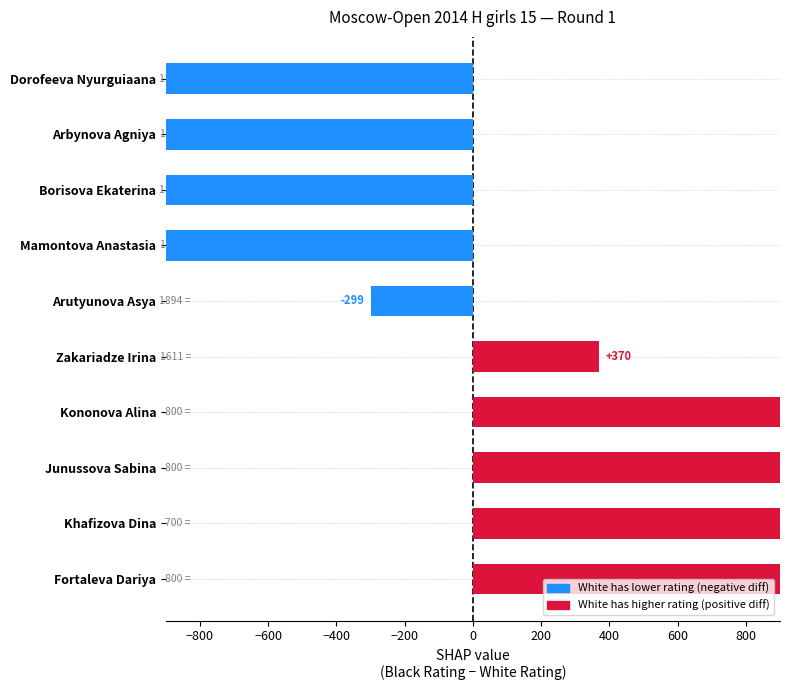

The value of Black Rating at Zakariadze Irina is 1981. True or false?

True